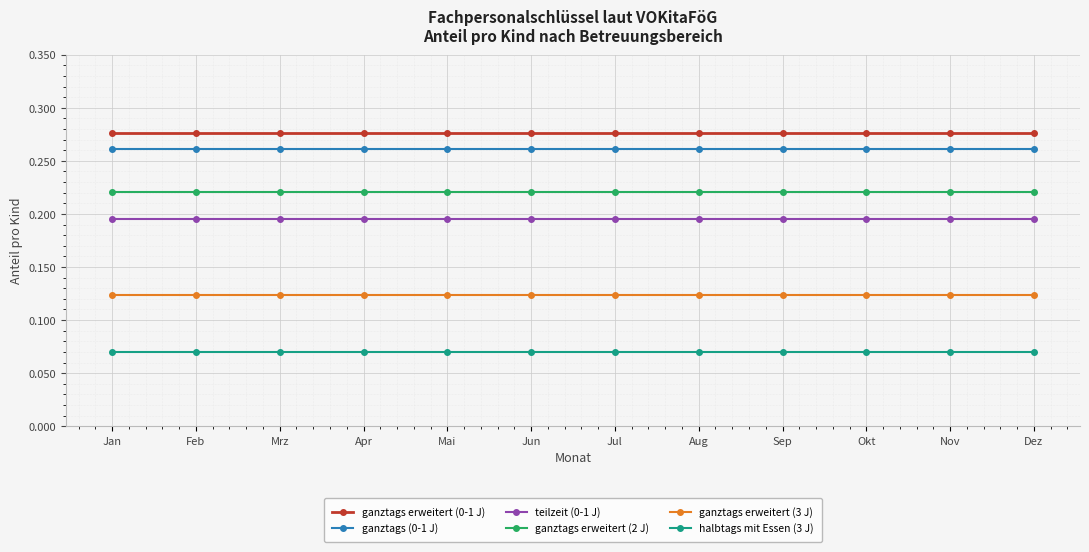

Rank the series by their maximum value, from highest to lowest.

ganztags erweitert (0-1 J), ganztags (0-1 J), ganztags erweitert (2 J), teilzeit (0-1 J), ganztags erweitert (3 J), halbtags mit Essen (3 J)